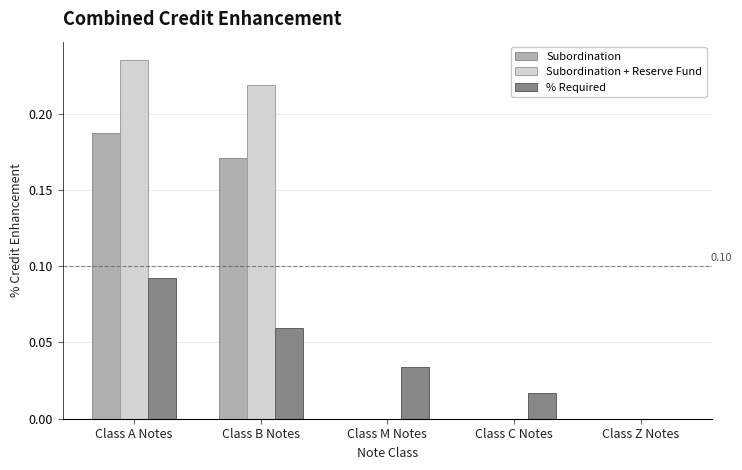

Which category has the highest value across all series?

Class A Notes